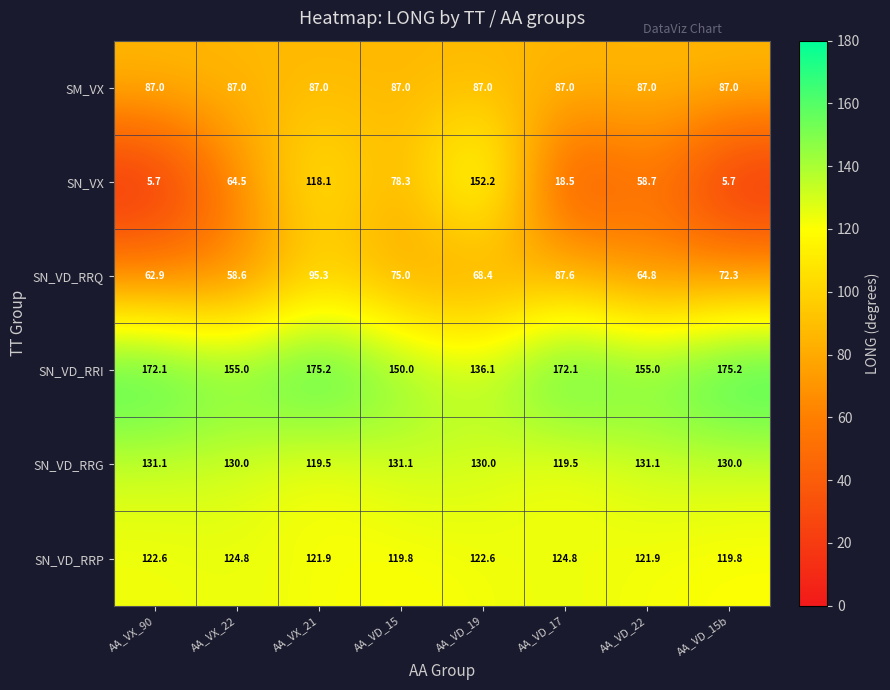

What is the maximum value shown in the chart?

175.2